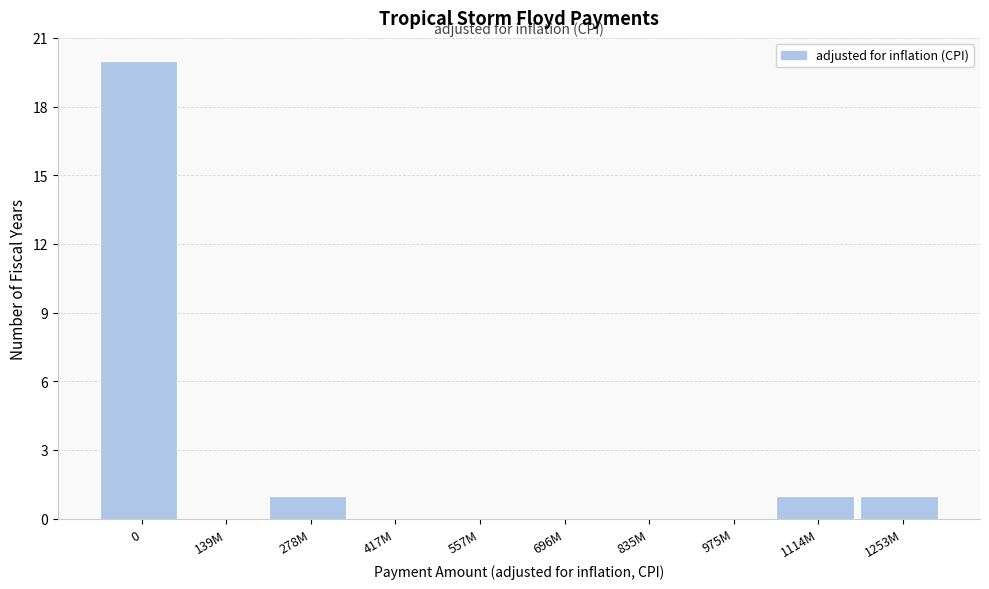

Reading left to right, list all the values displayed in this chart.

0=20	139M=0	278M=1	417M=0	557M=0	696M=0	835M=0	975M=0	1114M=1	1253M=1